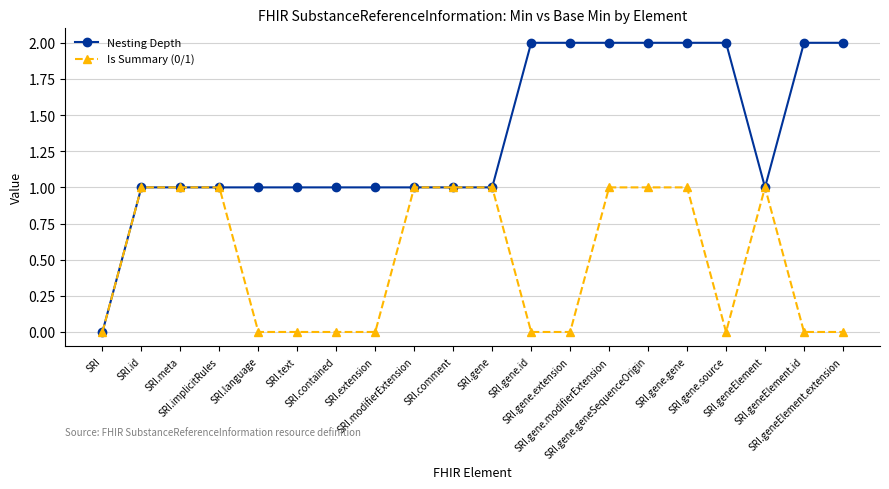

How many Is Summary (0/1) values are between 0 and 1?

20